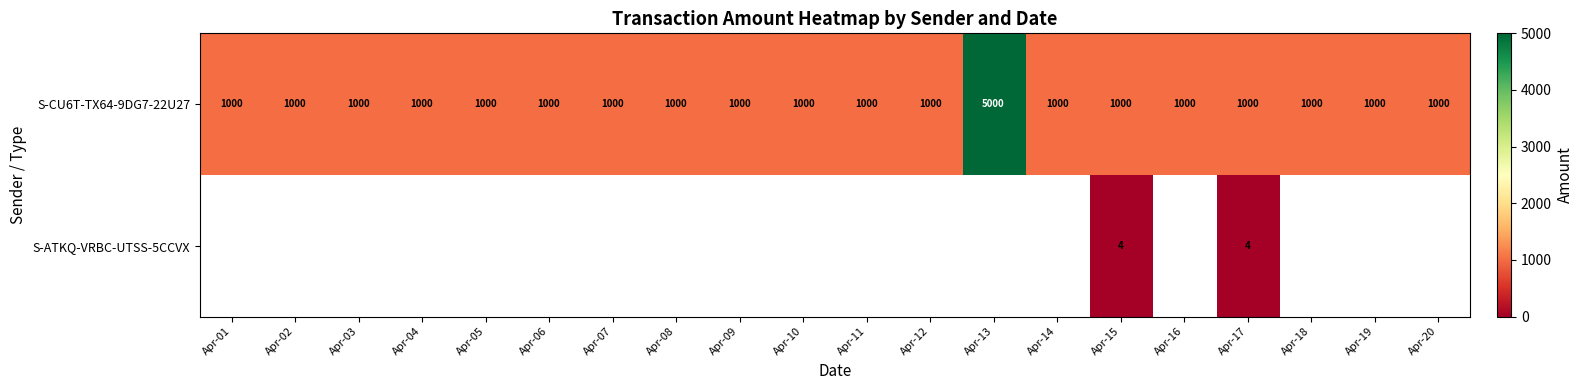

Which has a higher value, Apr-17 or Apr-11?

Apr-17